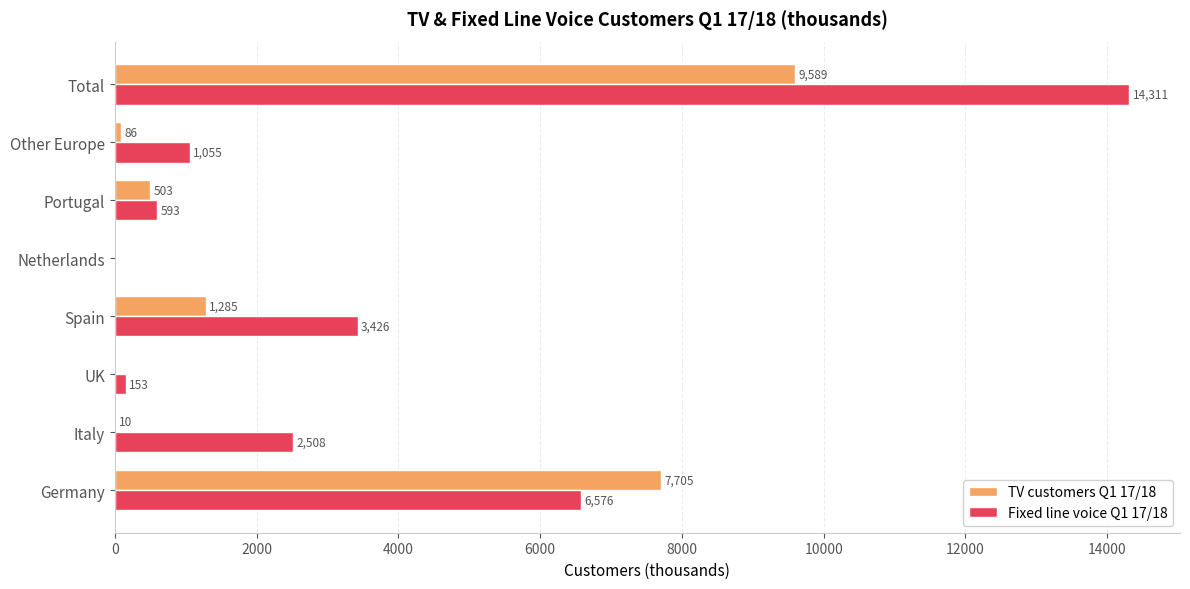

Is the value of Fixed line voice Q1 17/18 at Other Europe greater than the value of TV customers Q1 17/18 at UK?

Yes